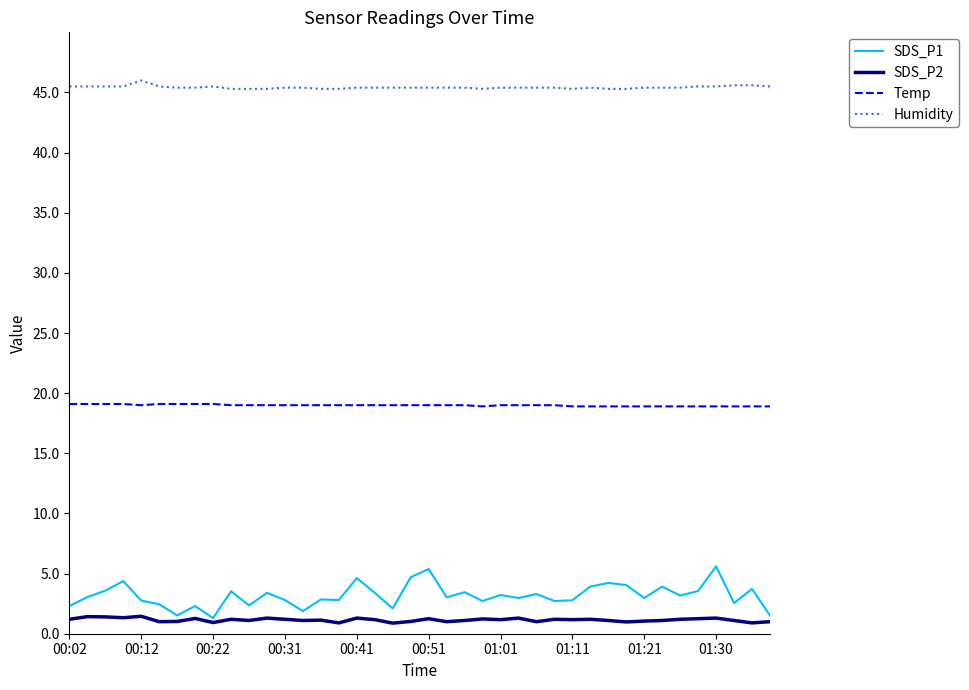

Which series has the widest spread of values?

SDS_P1